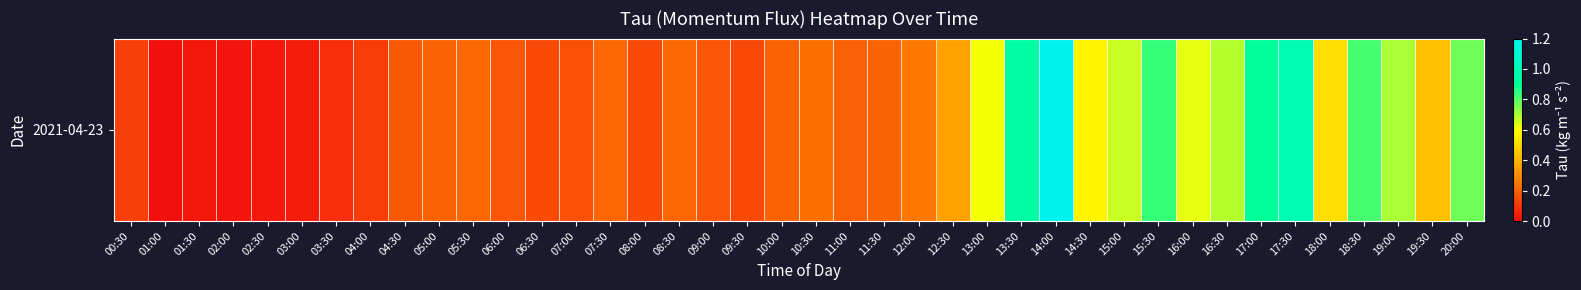

Is it true that the value at 08:30 is 0.4?

False